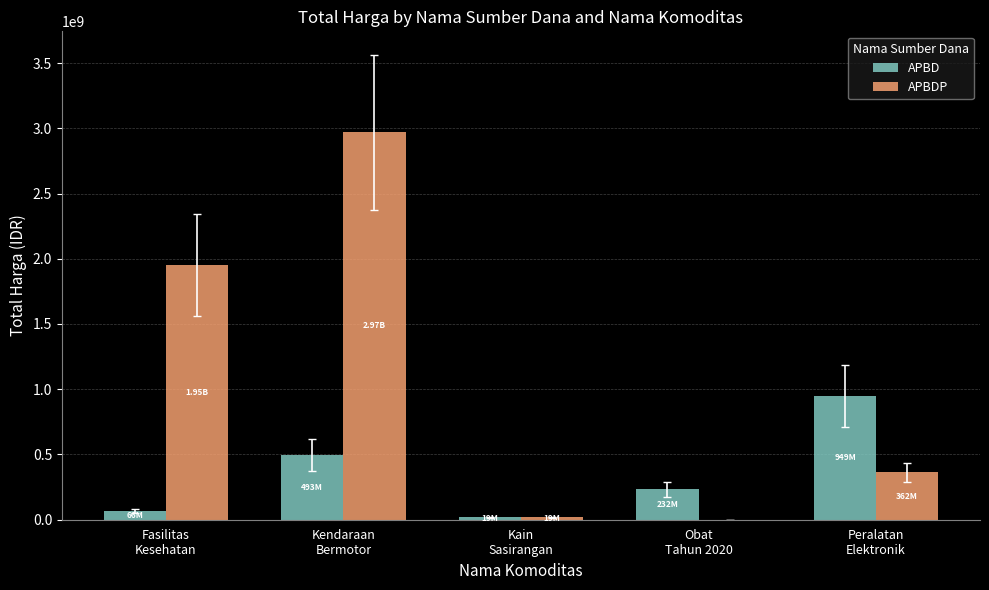

The APBDP series shows 644214330 at Peralatan
Elektronik. True or false?

False